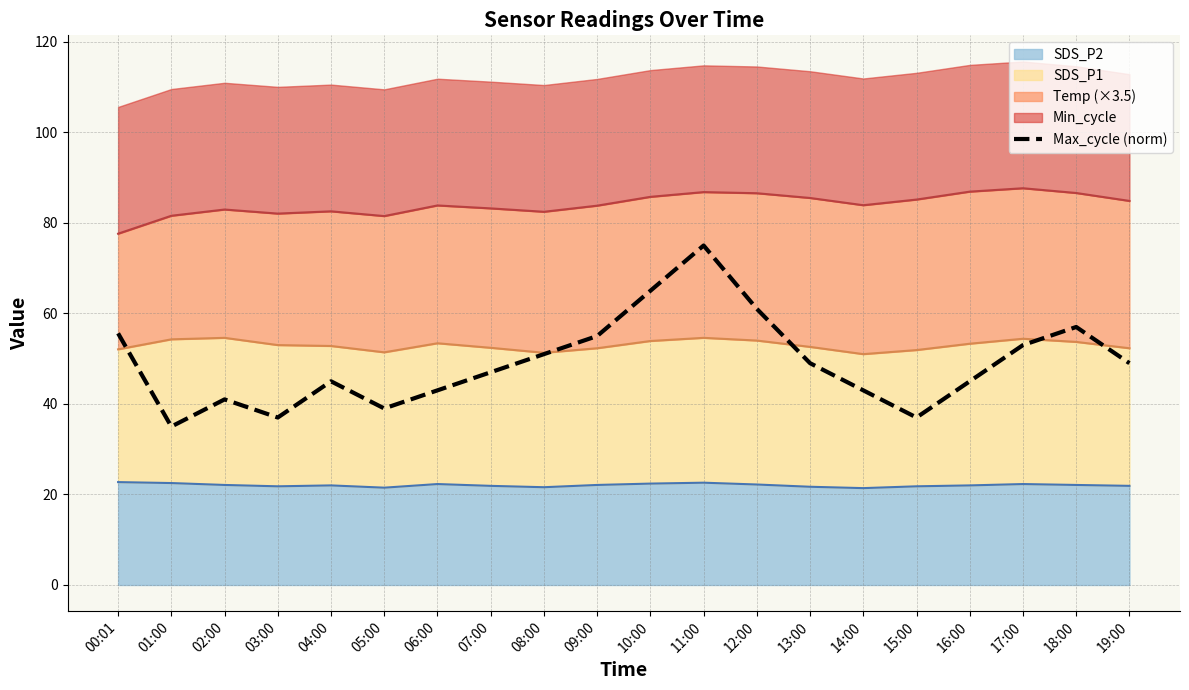

What value does the data have at 05:00?

39.0